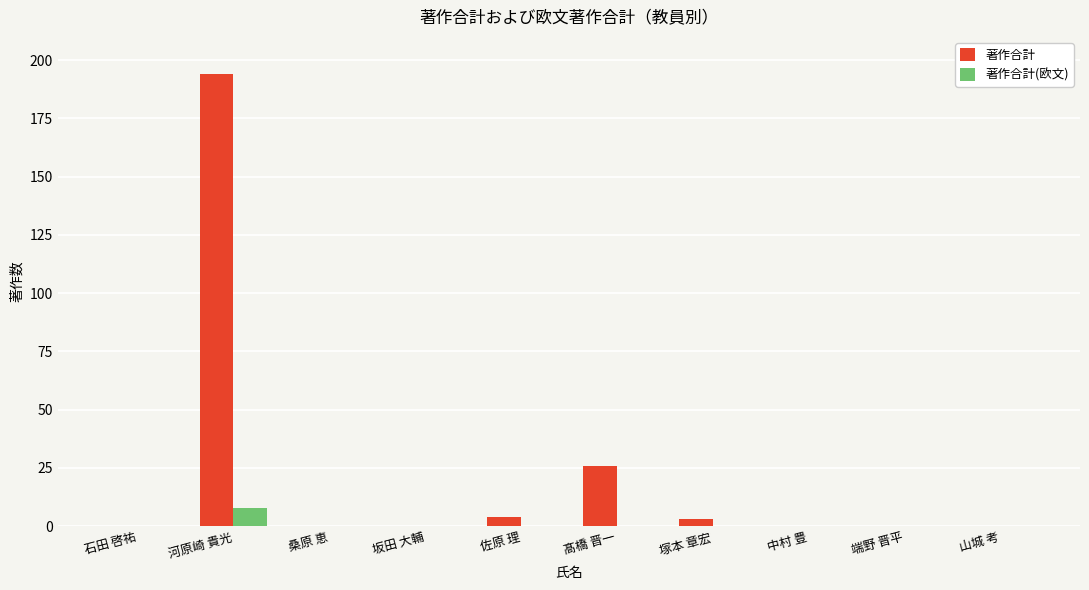

What is the greatest value displayed?

194